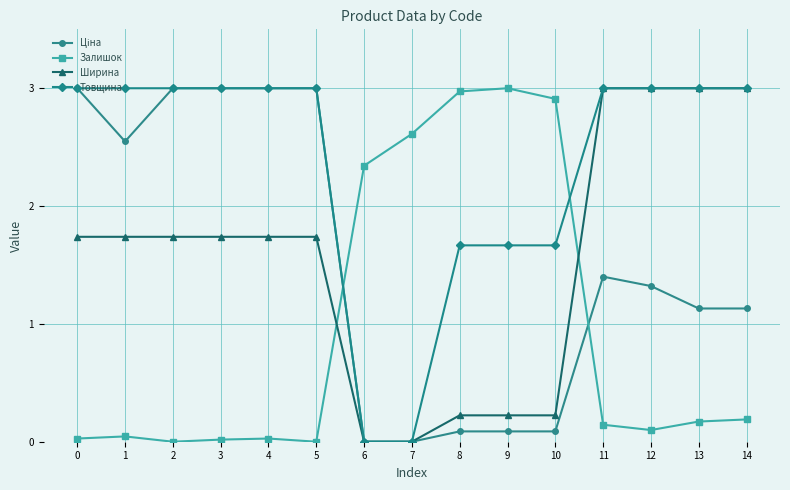

Which series has the largest total across all categories?

Товщина